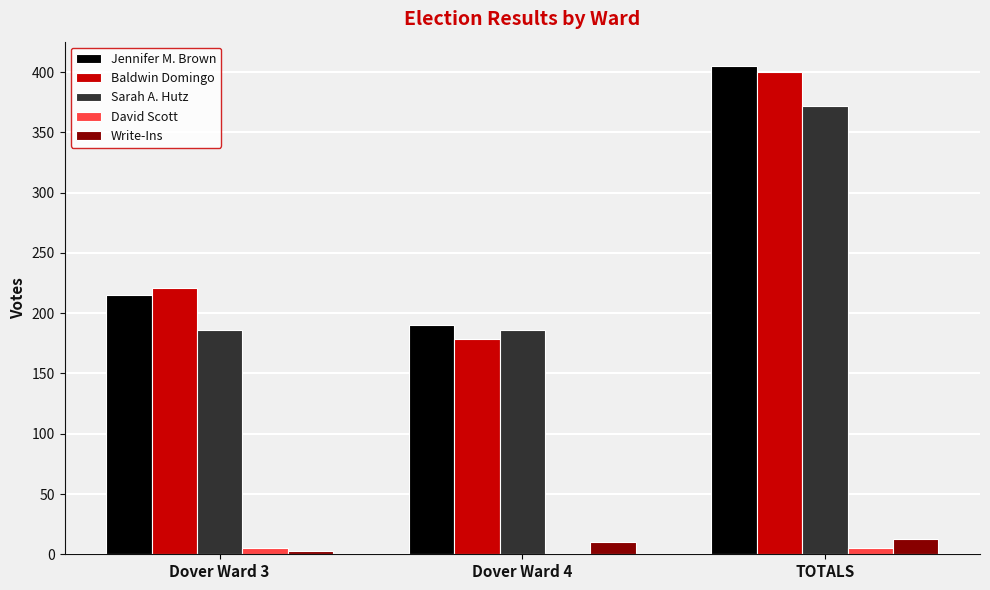

Is the value of Jennifer M. Brown at Dover Ward 3 greater than the value of Sarah A. Hutz at TOTALS?

No